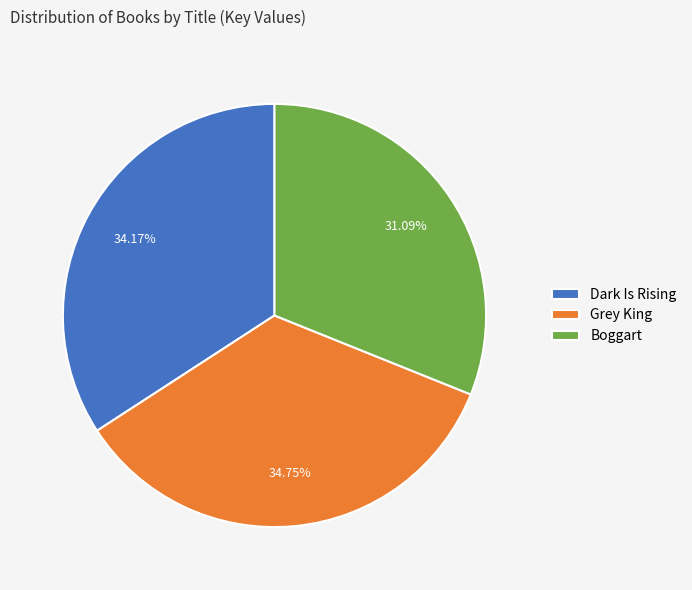

What is the largest slice in the pie chart?

Grey King